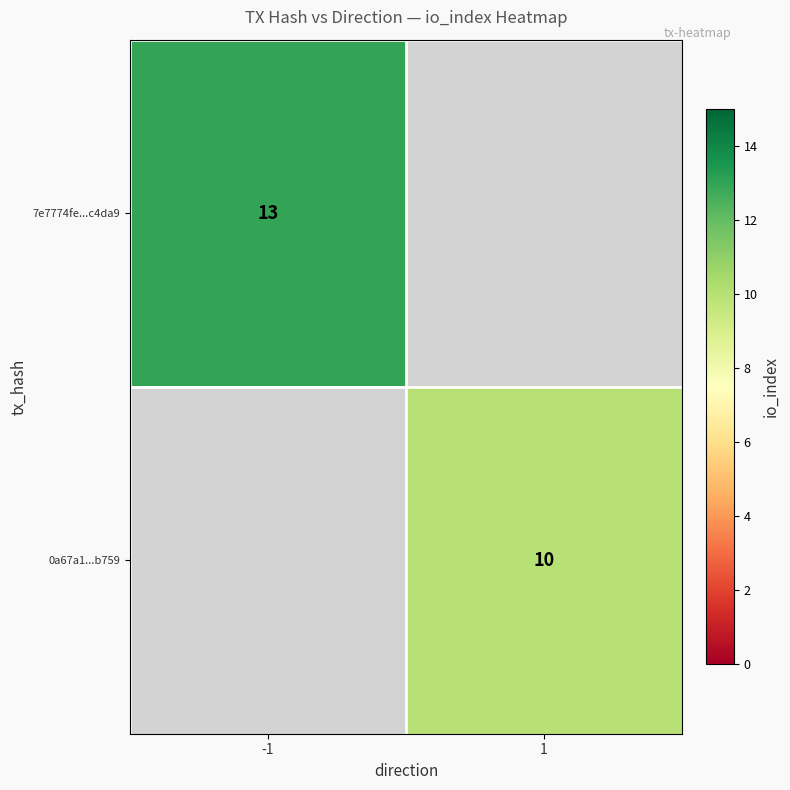

The value of 0a67a1...b759 at 1 is 10. True or false?

True